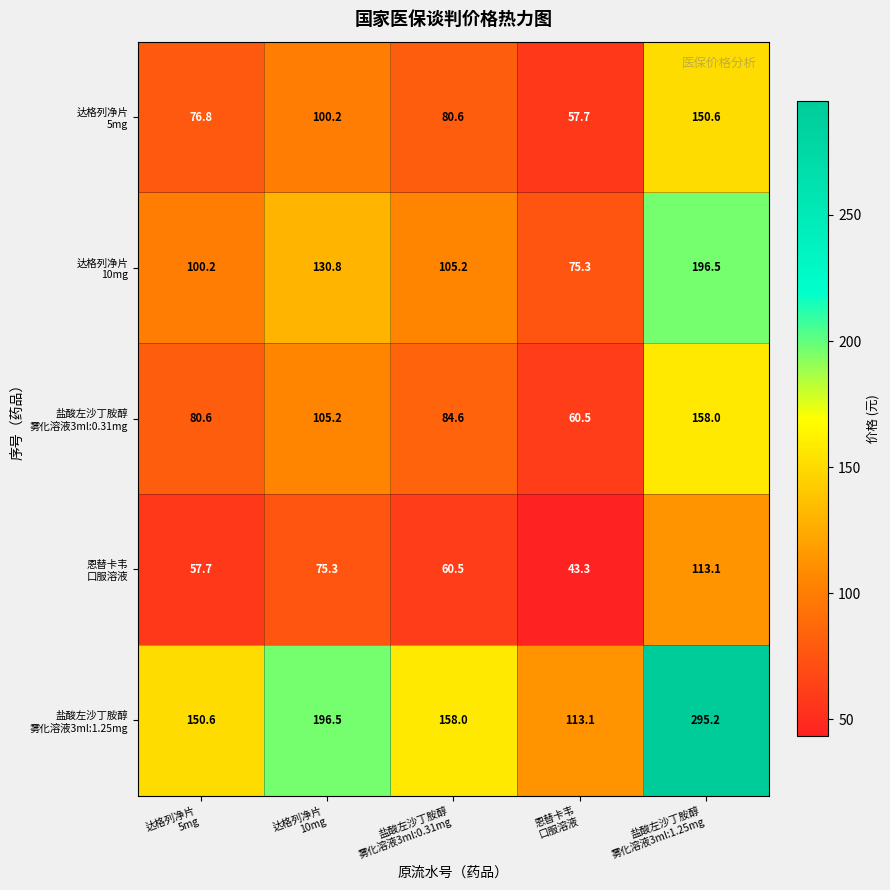

What is the minimum value shown in the chart?

43.3